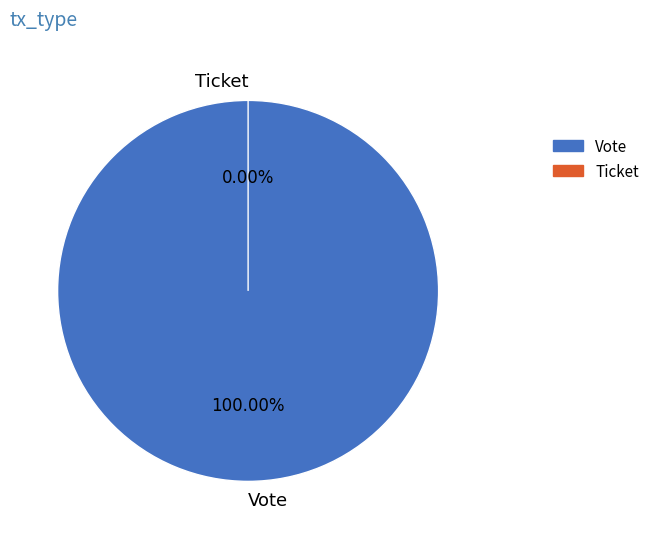

Count the number of slices in the pie.

2